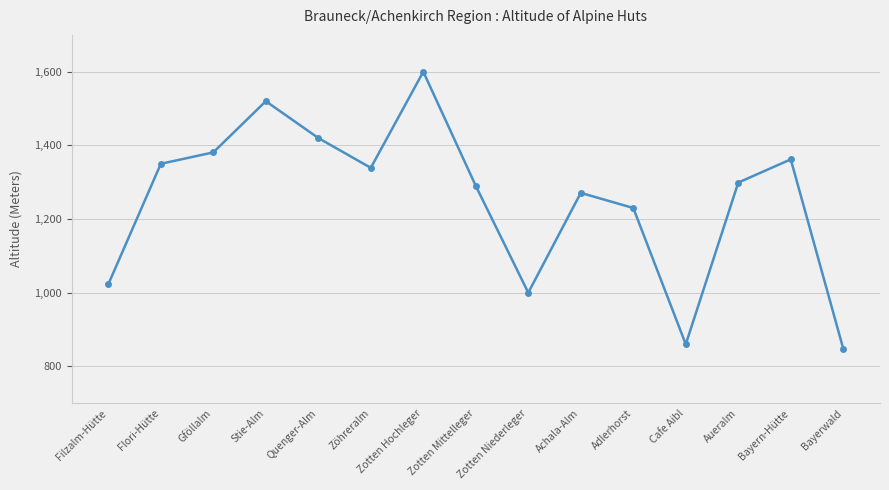

What is the sum of the values at Zotten Niederleger and Cafe Aibl?

1860